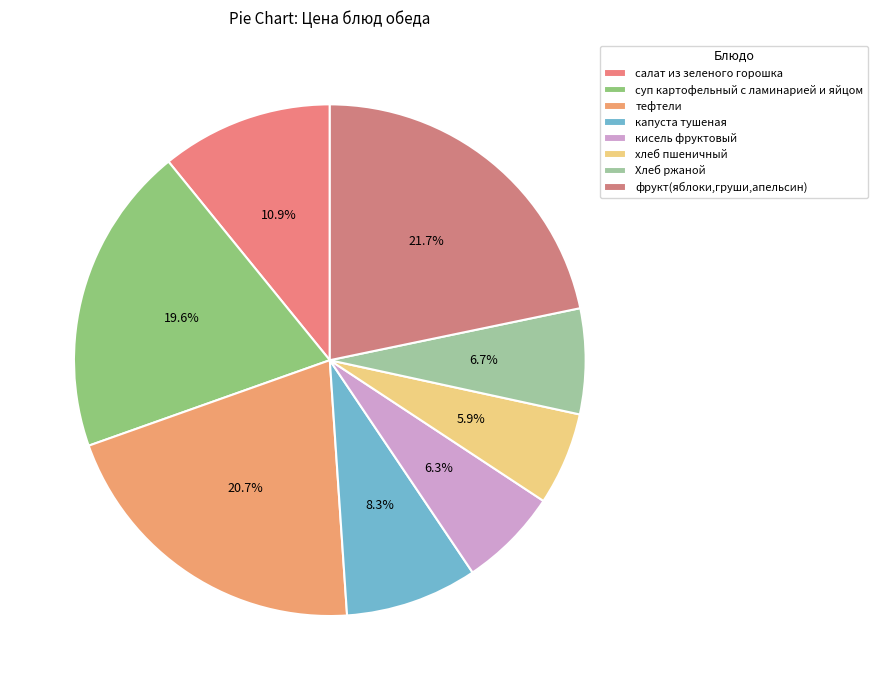

How many segments does this pie chart have?

8